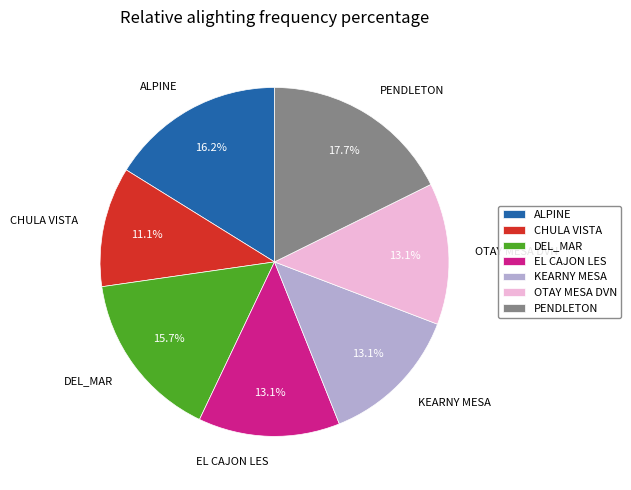

To the nearest percent, what portion does CHULA VISTA represent?

11%